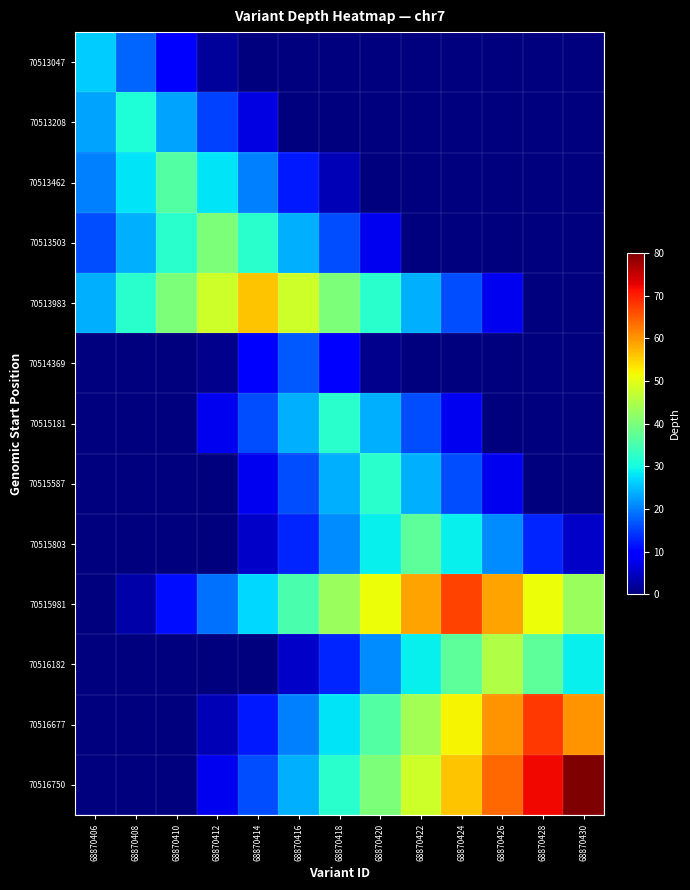

Which category has the highest value across all series?

68870430